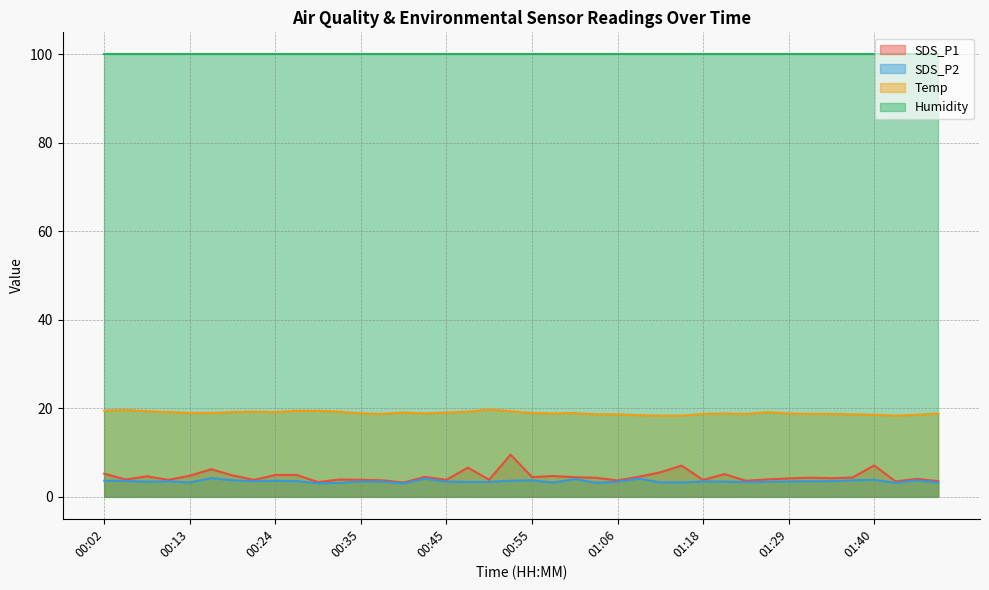

What is the greatest value displayed?

99.9